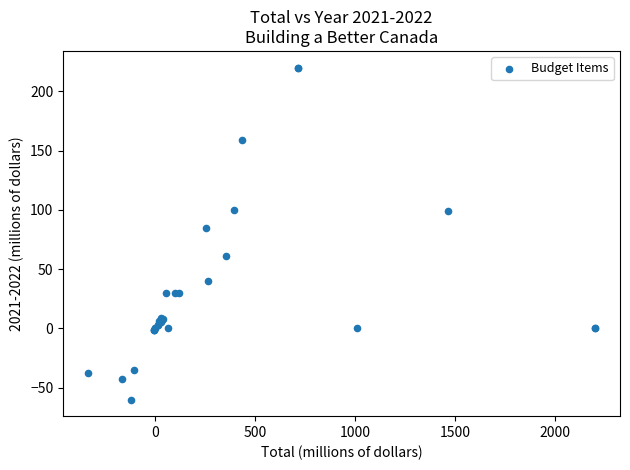

What Y value in the scatter plot is closest to 80?

85